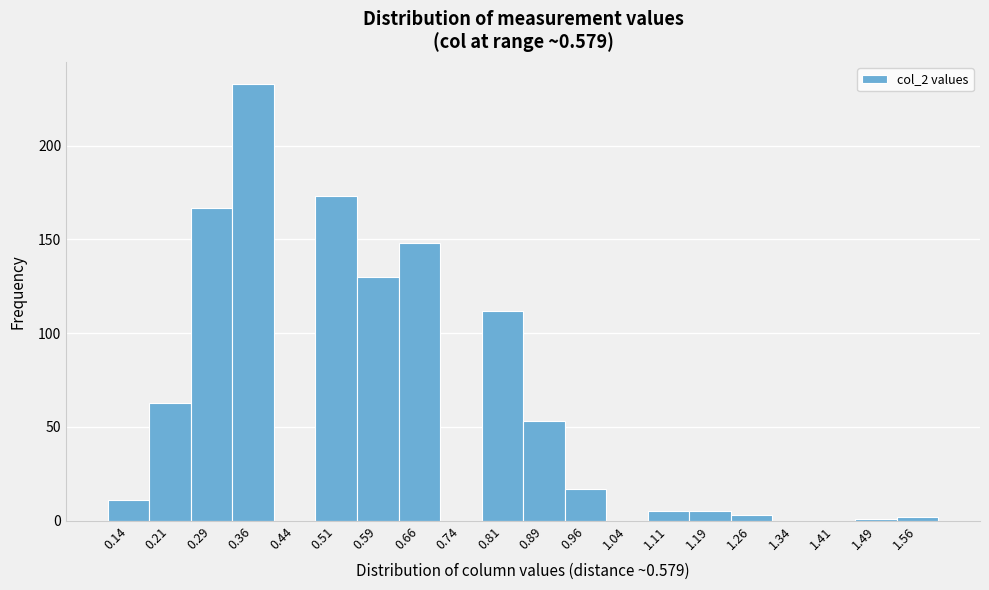

Over which range of the x-axis is the bar tallest?

0.33 to 0.40